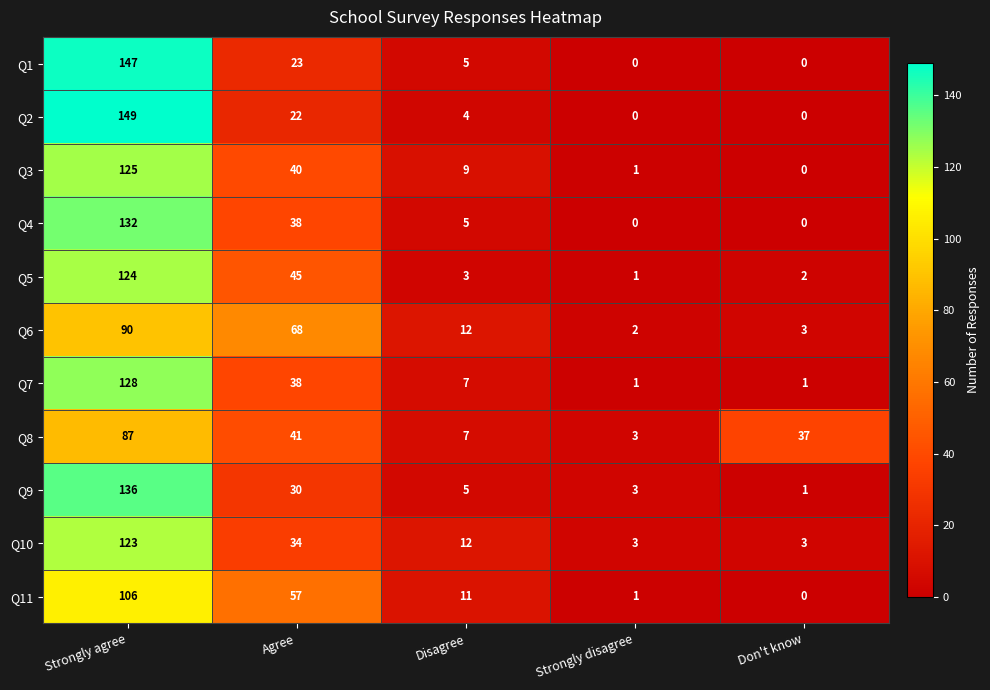

At which label does Q6 first exceed 12?

Strongly agree